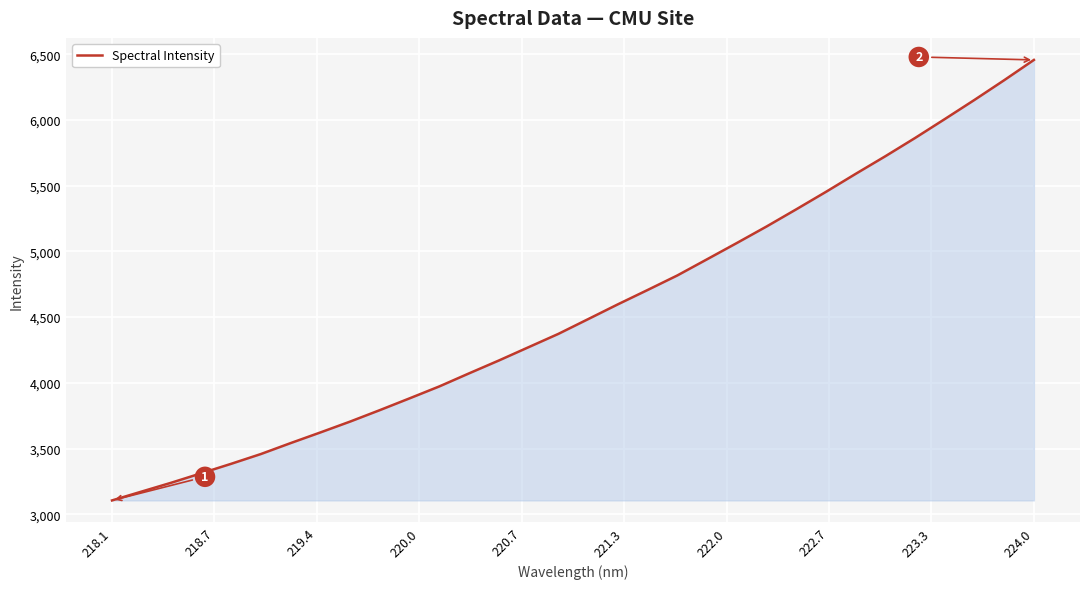

What is the difference between the maximum and minimum values?

3352.3